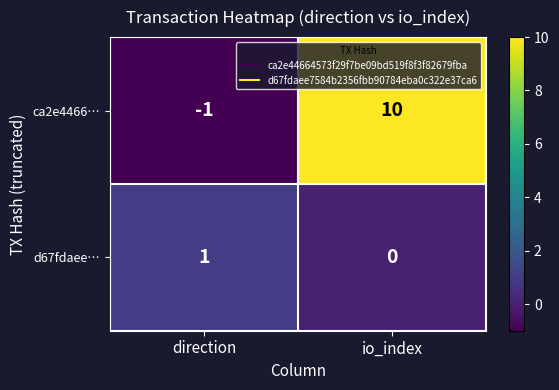

Reading left to right, extract all data points from this chart.

ca2e4466…: -1	10
d67fdaee…: 1	0